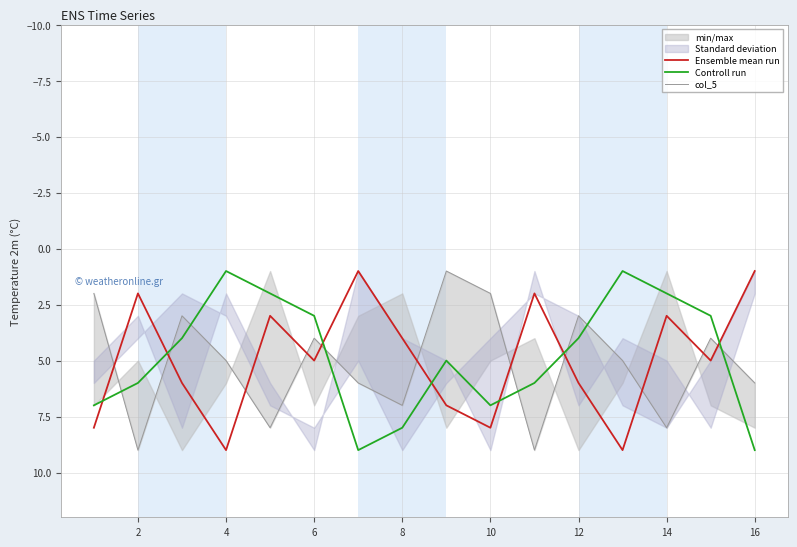

What is the difference between the maximum and minimum values in the Controll run series?

8